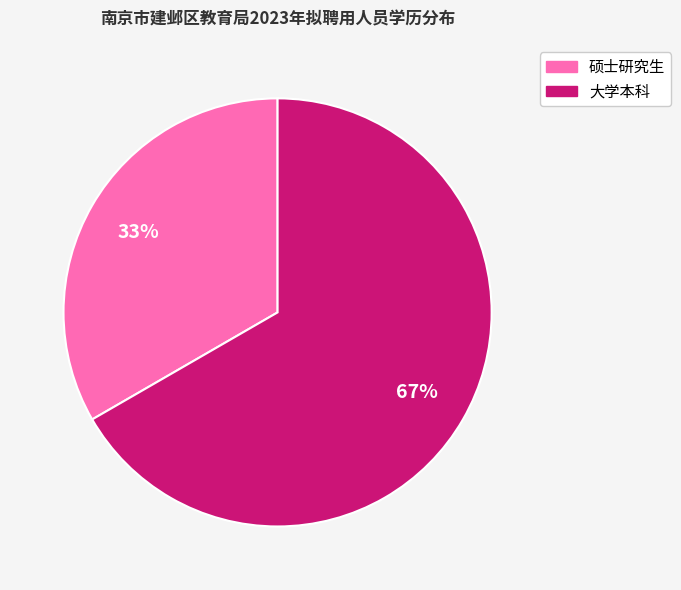

Is 大学本科 the majority of the pie?

Yes